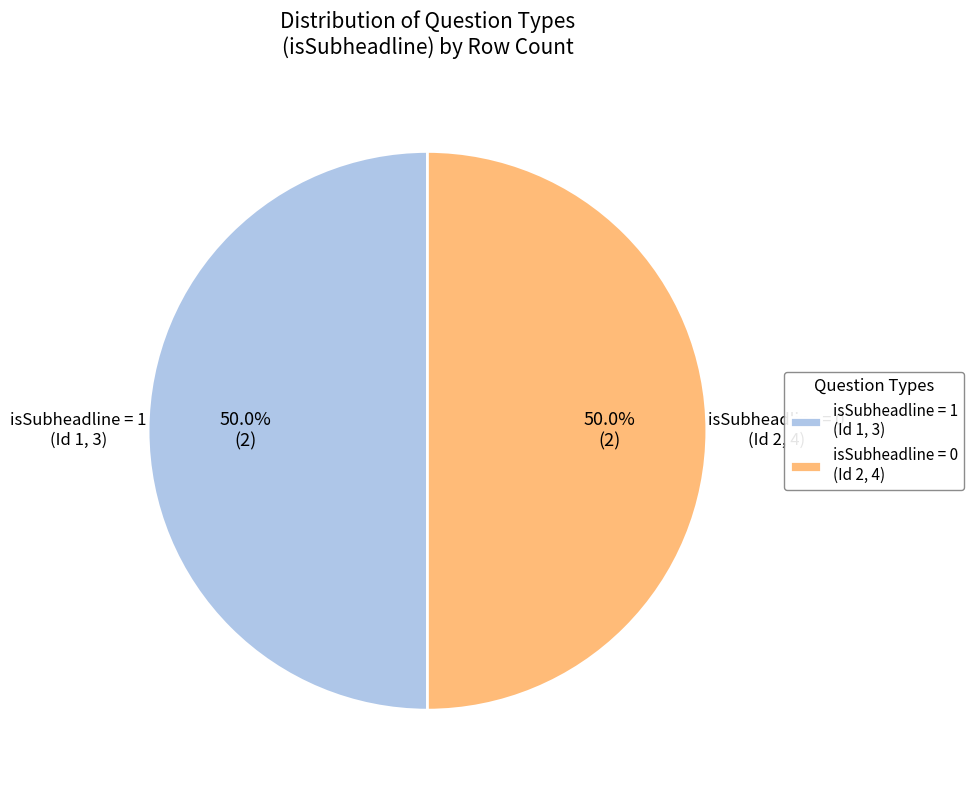

What is the ratio of the value at isSubheadline = 0 (Id 2, 4) to the value at isSubheadline = 1 (Id 1, 3)?

1.0